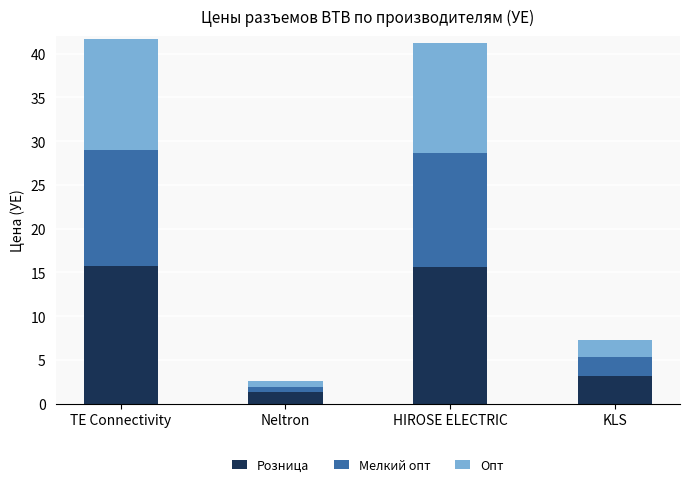

What is the total value across all series at KLS?

7.3